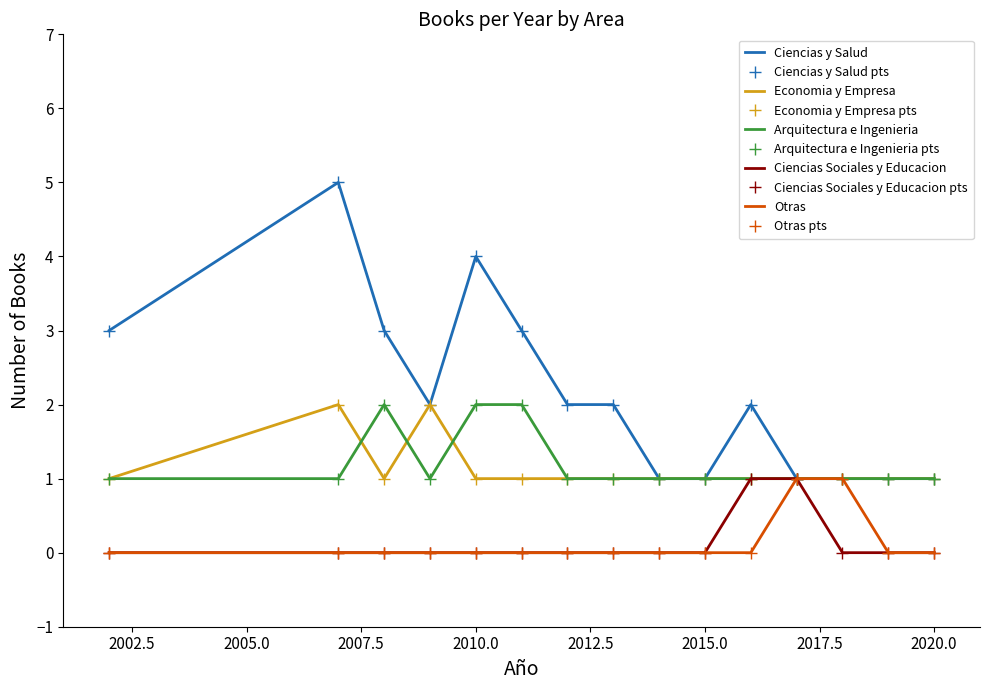

True or false: Ciencias Sociales y Educacion and Arquitectura e Ingenieria intersect in this chart.

False